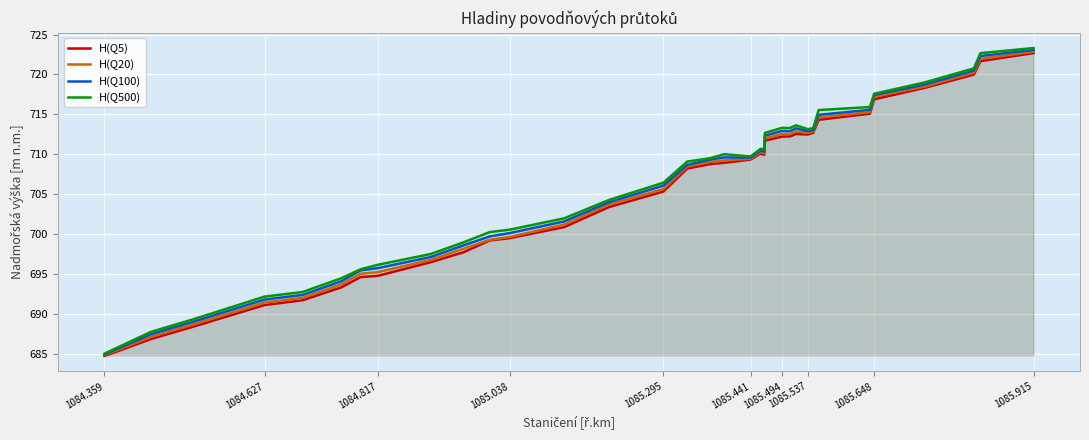

Which category has the lowest value in the H(Q5) series?

1084.359